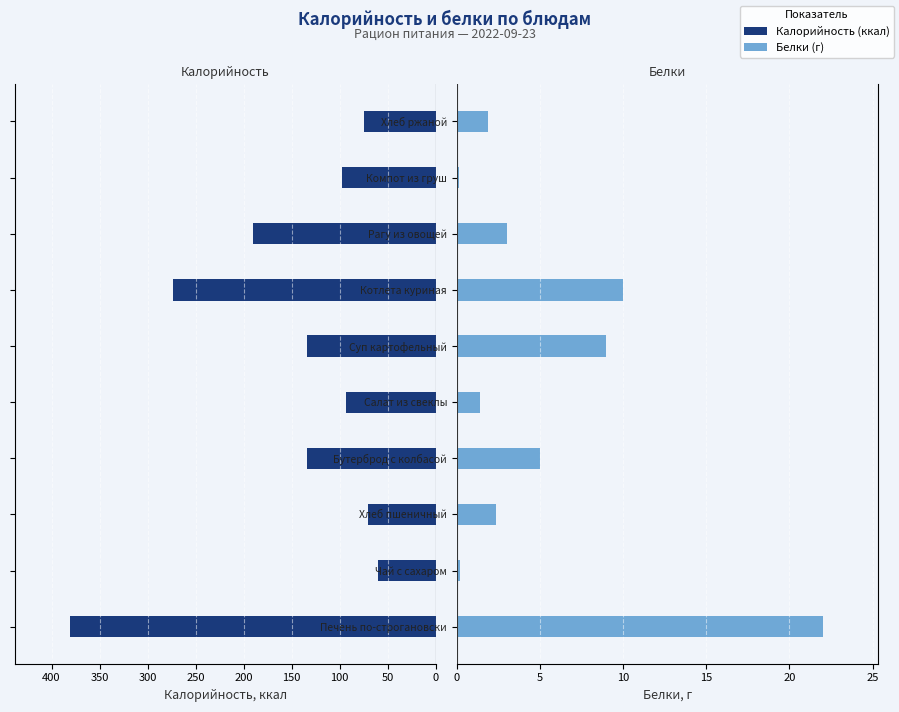

At how many categories does at least one series exceed 71?

8